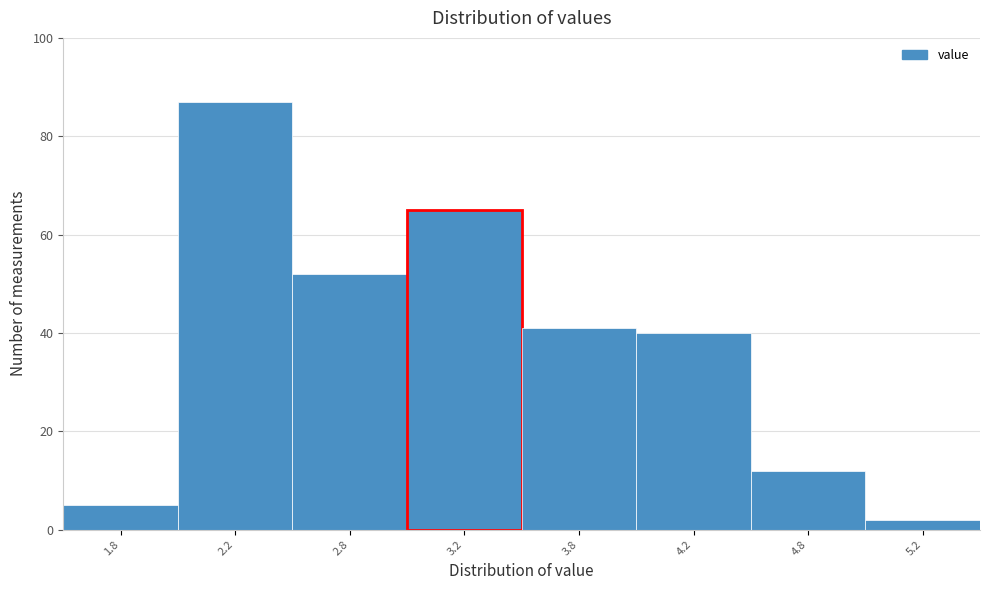

Reading right to left, extract all data points from this chart.

2	12	40	41	65	52	87	5